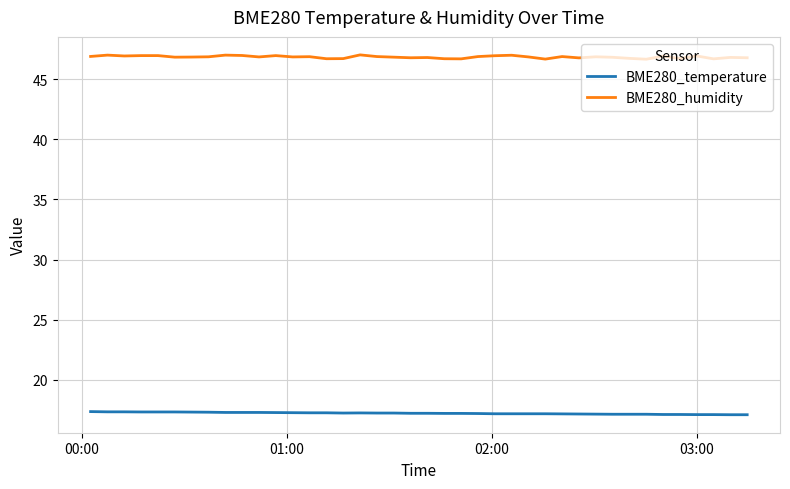

List the series in order of their peak value, lowest first.

BME280_temperature, BME280_humidity